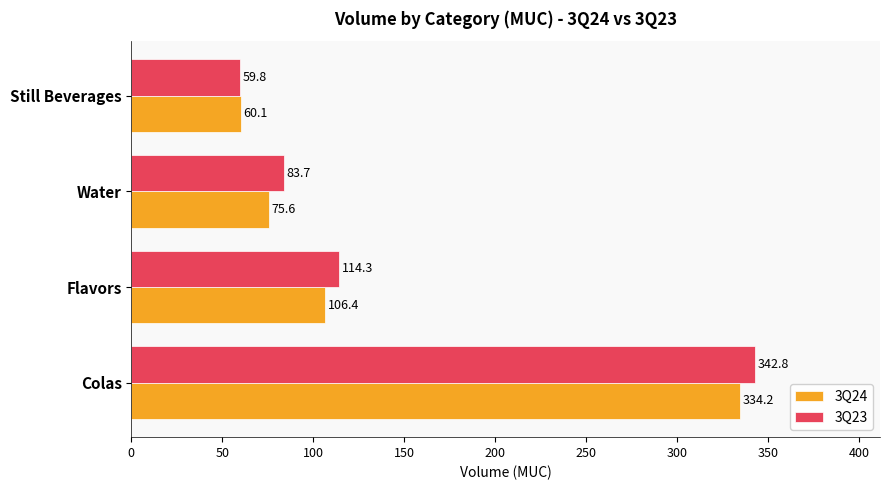

What is the average value of the 3Q23 series?

150.1